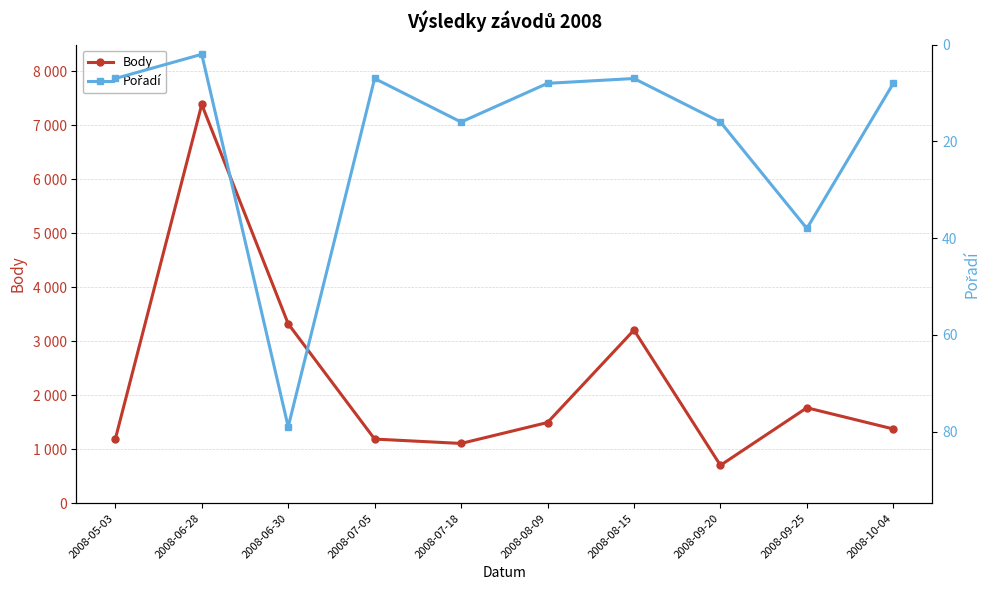

True or false: Body and Pořadí cross at least once.

False